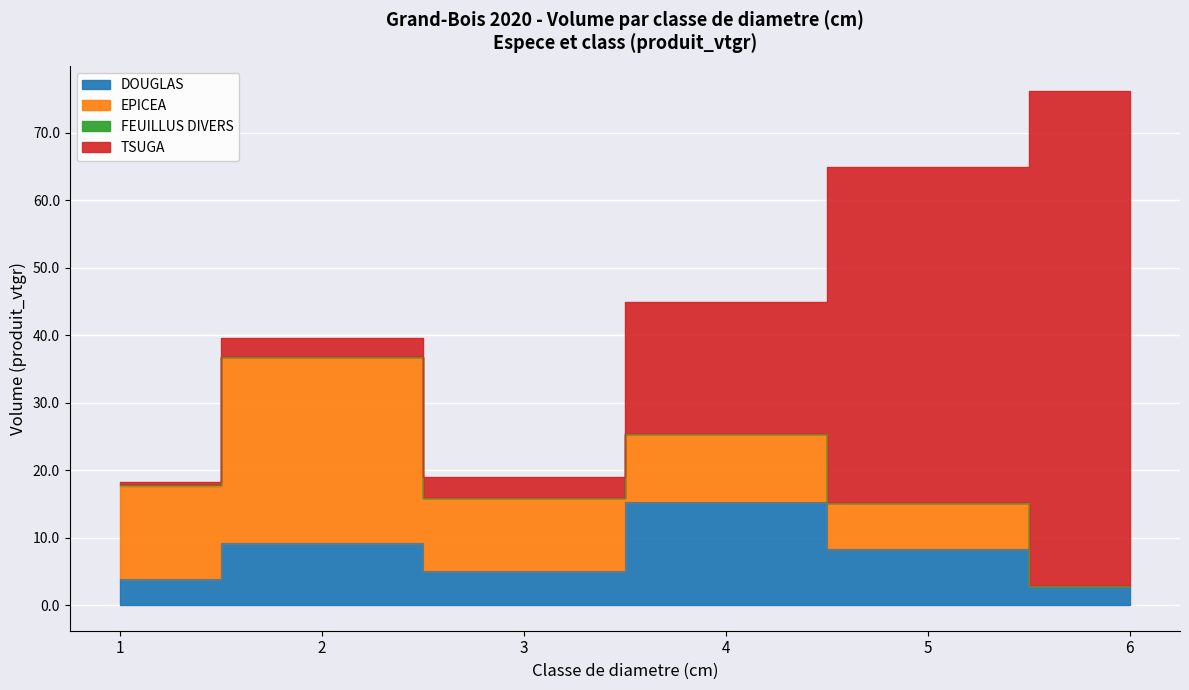

Which category has the lowest value in the TSUGA series?

1